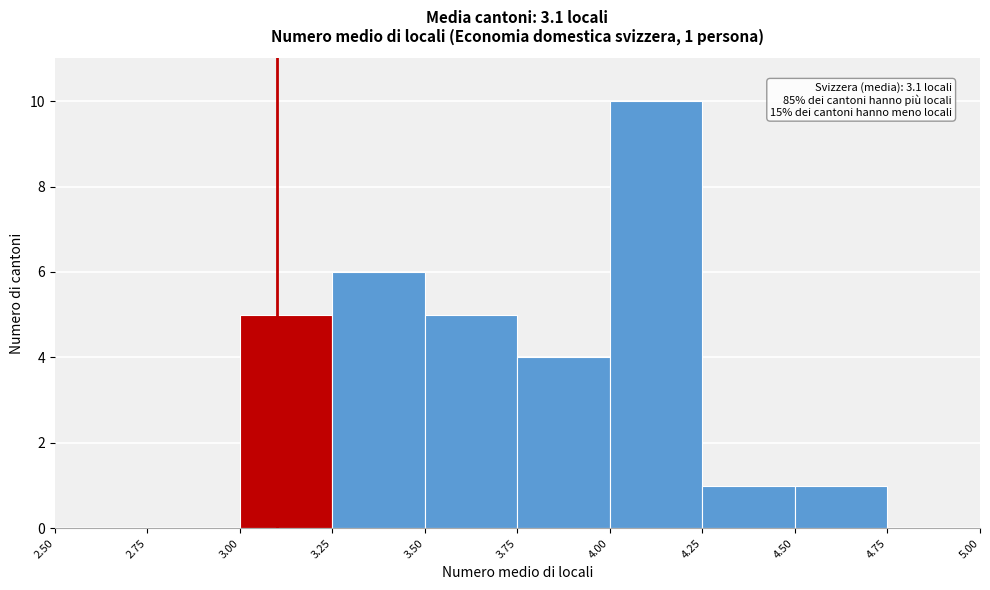

Over which range of the x-axis is the bar tallest?

4.00 to 4.25